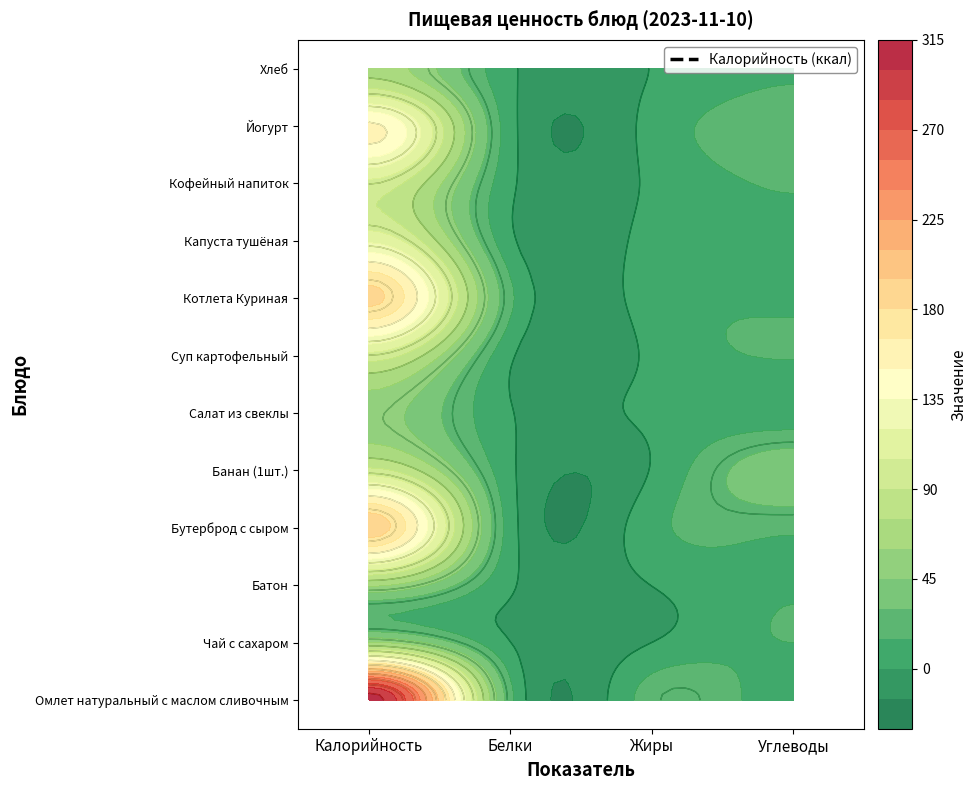

The value of Омлет натуральный с маслом сливочным at Калорийность is 63.8. True or false?

False